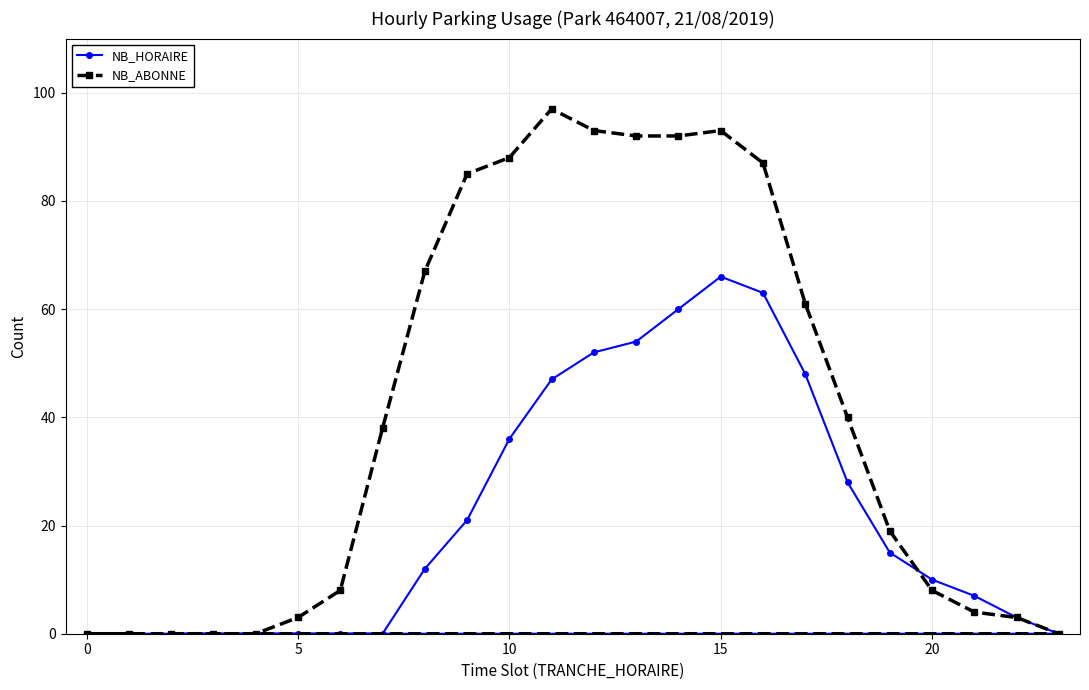

What is the average value of the NB_ABONNE series?

41